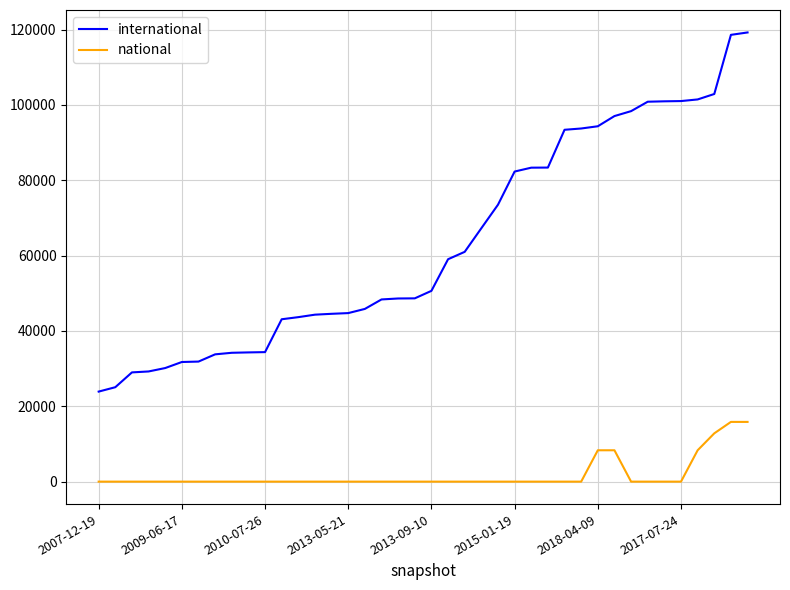

Rank the series by their average value, from highest to lowest.

international, national